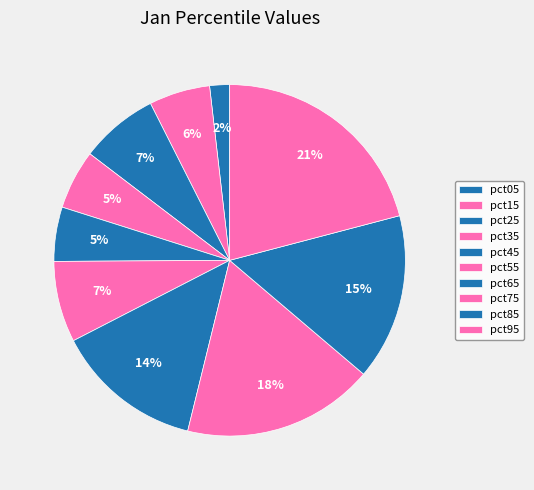

The pct95 slice represents 31% of the pie. True or false?

False